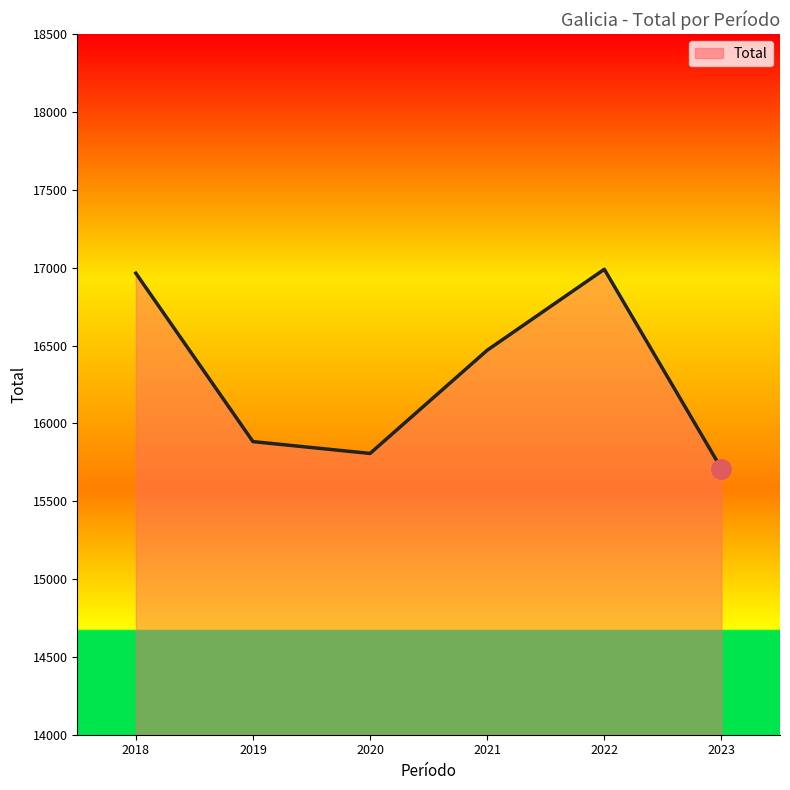

The value at 2023 is 15709. True or false?

True